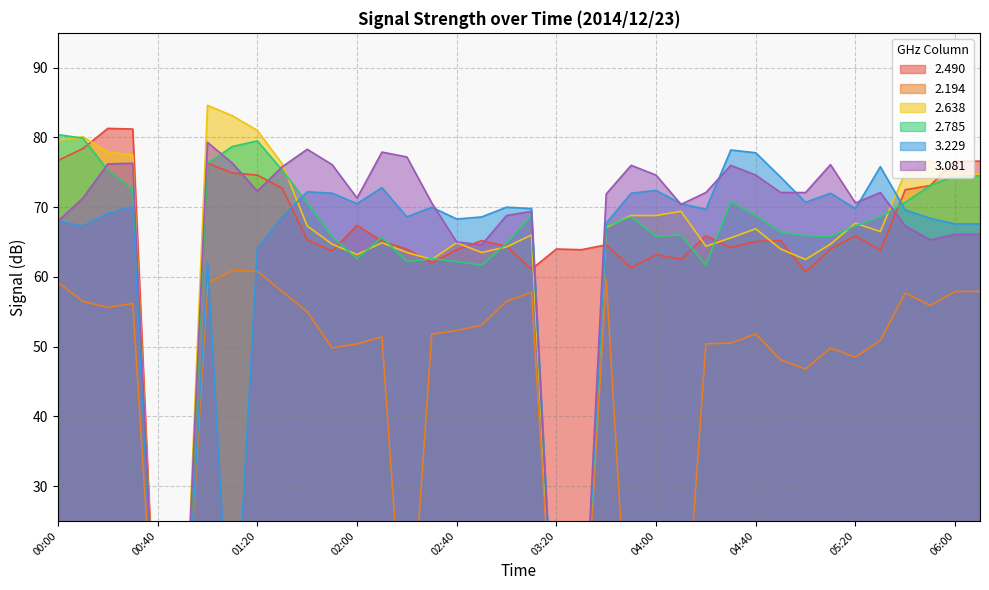

At 01:00, list the series in order from smallest to largest.

2.194, 3.229, 2.490, 2.785, 3.081, 2.638